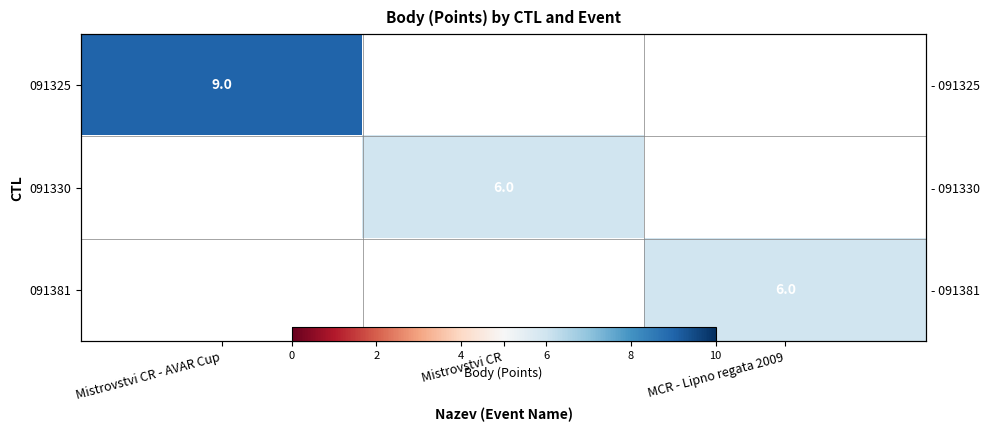

Is the value of 091325 at MCR - Lipno regata 2009 greater than the value of 091381 at Mistrovstvi CR?

No